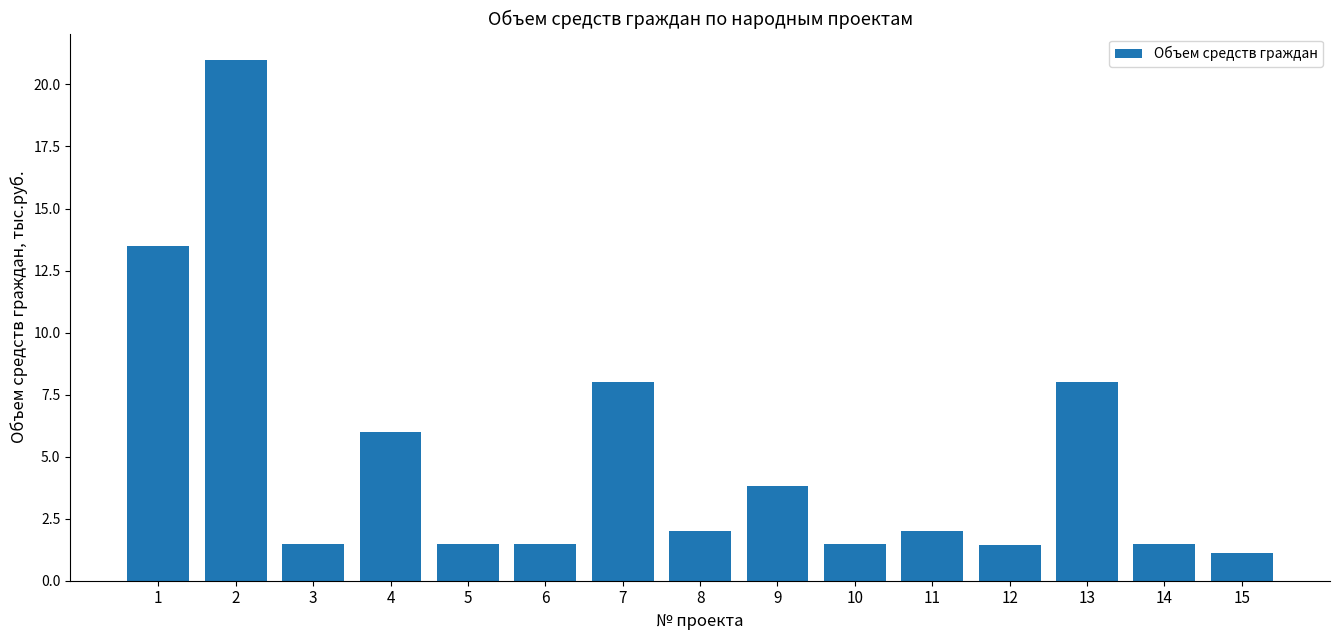

Which category has the lowest value across all series?

15